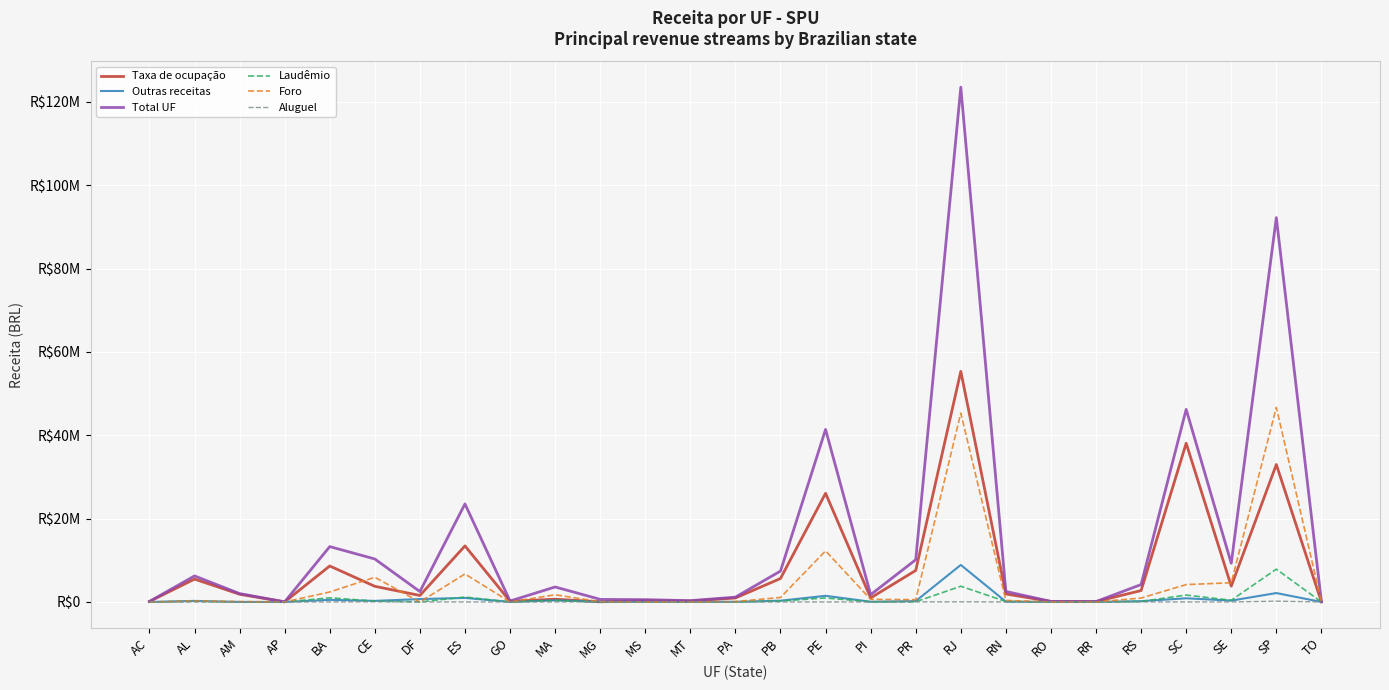

True or false: Laudêmio and Outras receitas cross at least once.

True